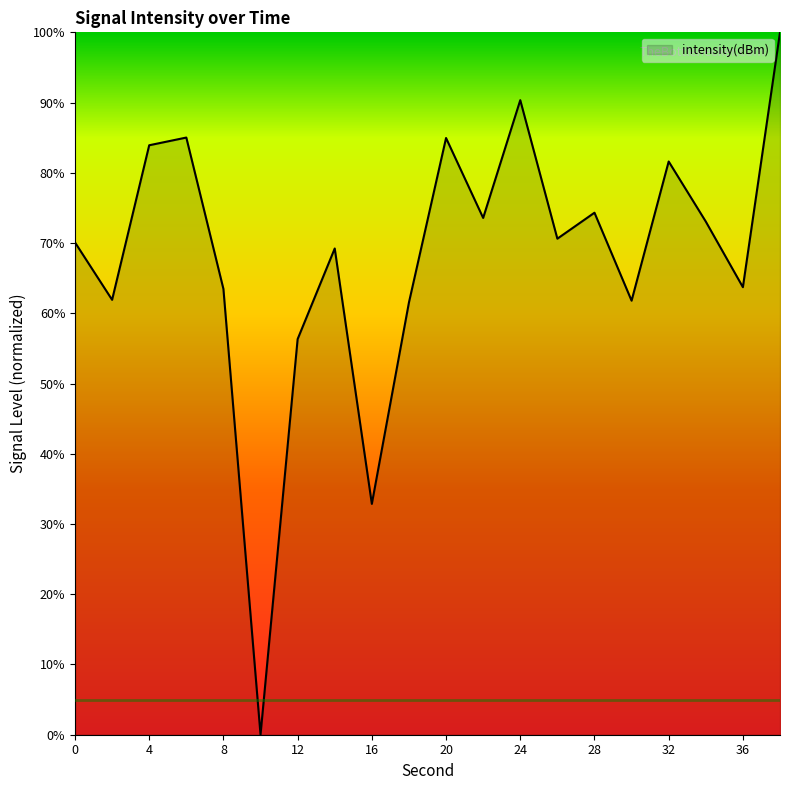

What is the maximum value shown in the chart?

100.0